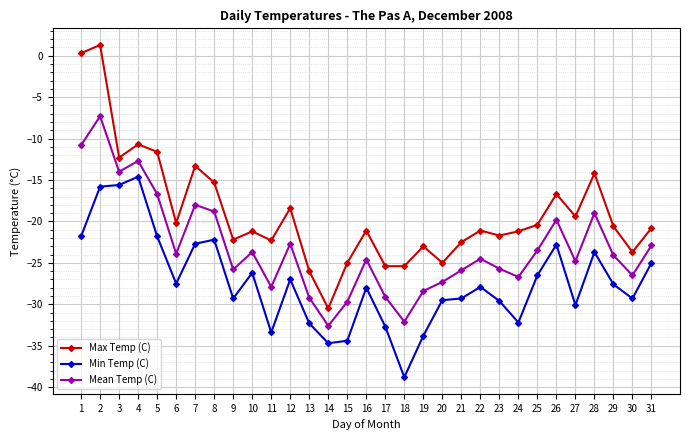

Which series has the largest total across all categories?

Max Temp (C)